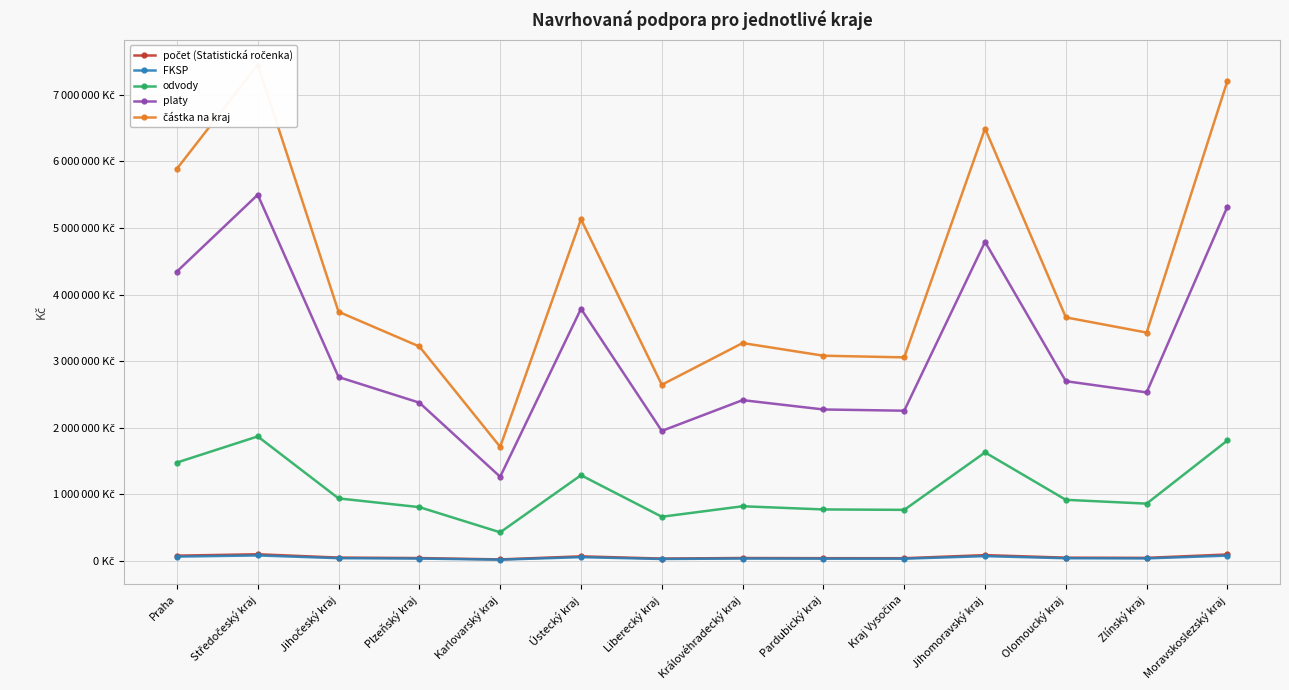

What is the maximum value shown in the chart?

7452116